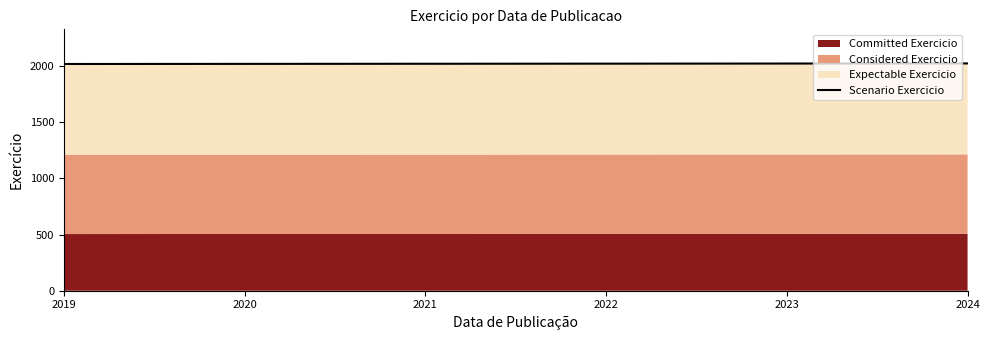

At which category does the chart reach its minimum across all series?

2019